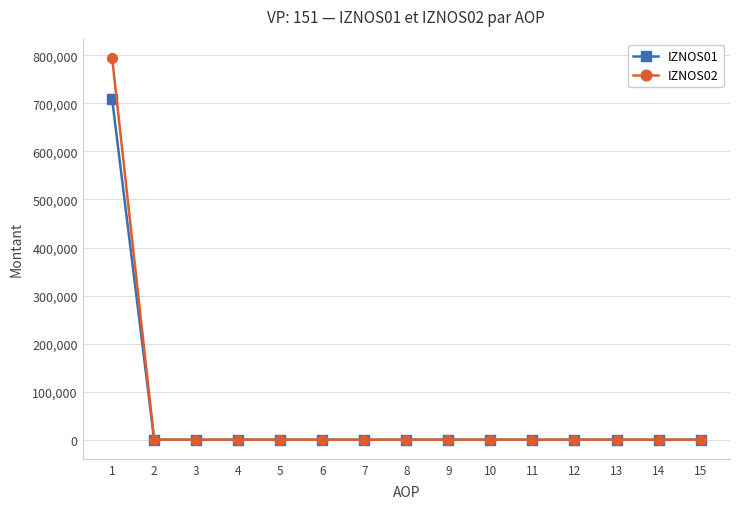

Count the number of categories in the chart.

15